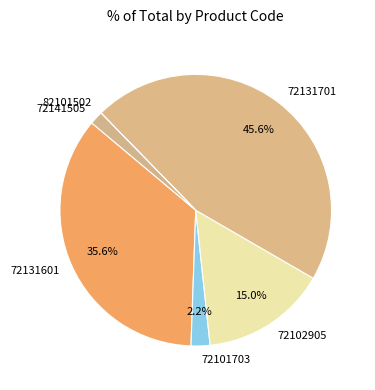

Is 72102905 the majority of the pie?

No